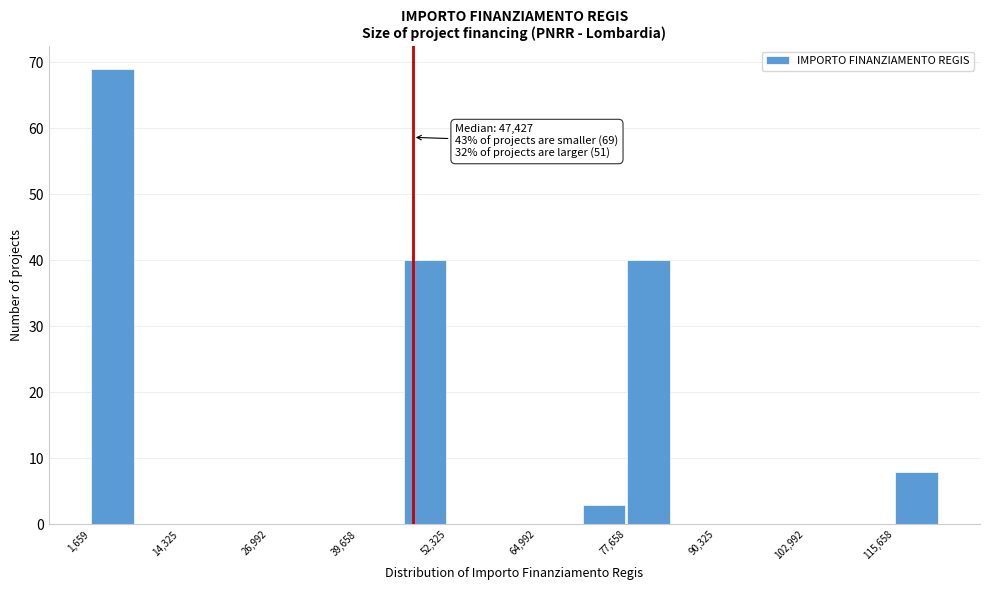

Around what value on the x-axis is the tallest bar? Give the approximate position of its centre, as read against the axis.

4000